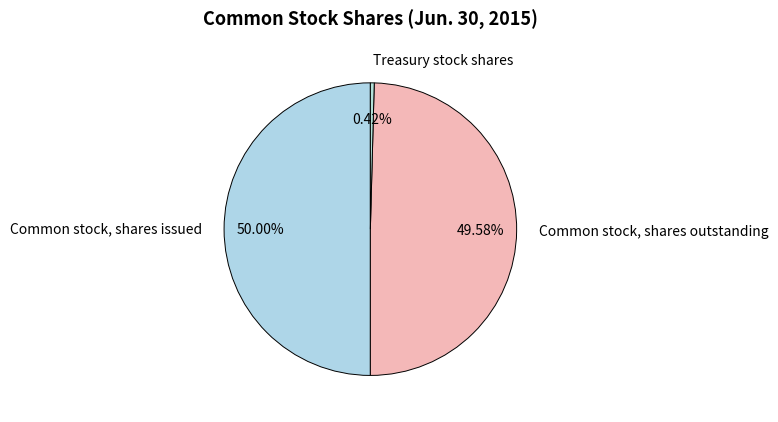

To the nearest percent, what is the difference between the largest and smallest slice percentages?

50%